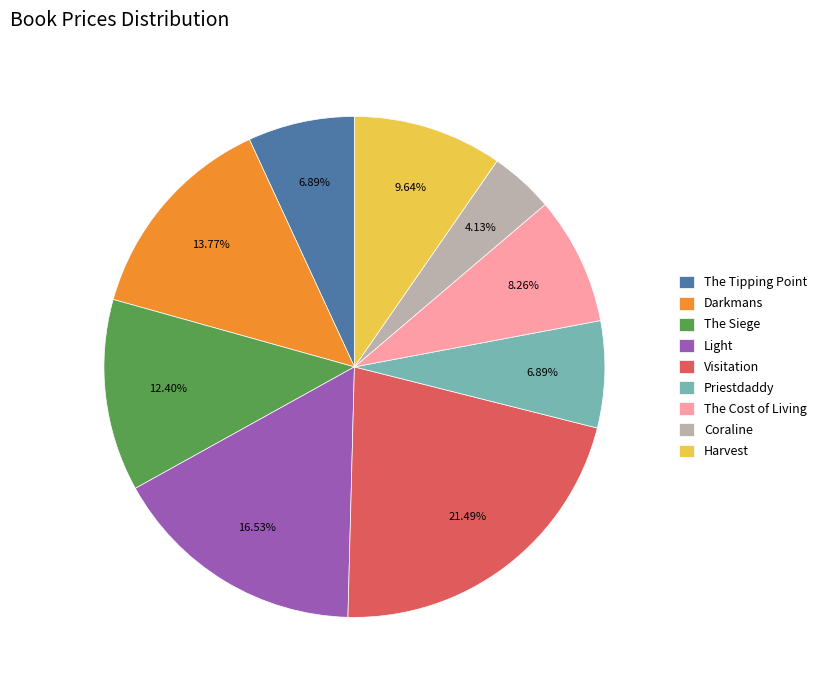

How much of the chart is everything except Harvest?

90.4%